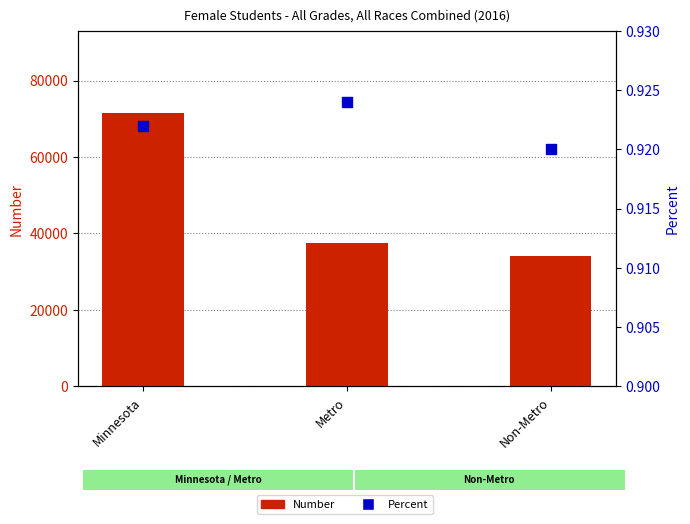

At how many categories does at least one series exceed 11543?

3